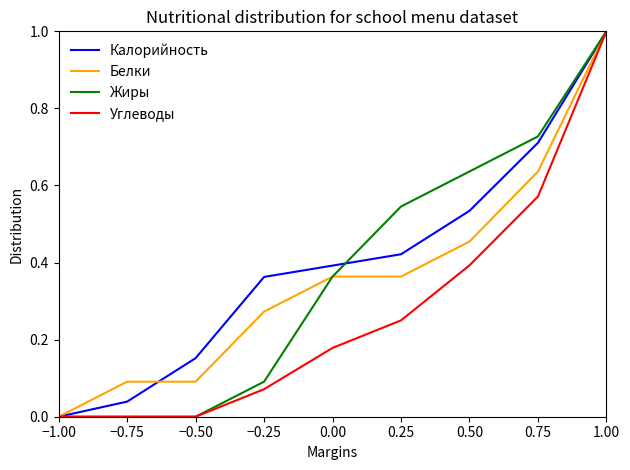

At which category does the chart reach its peak across all series?

1.00